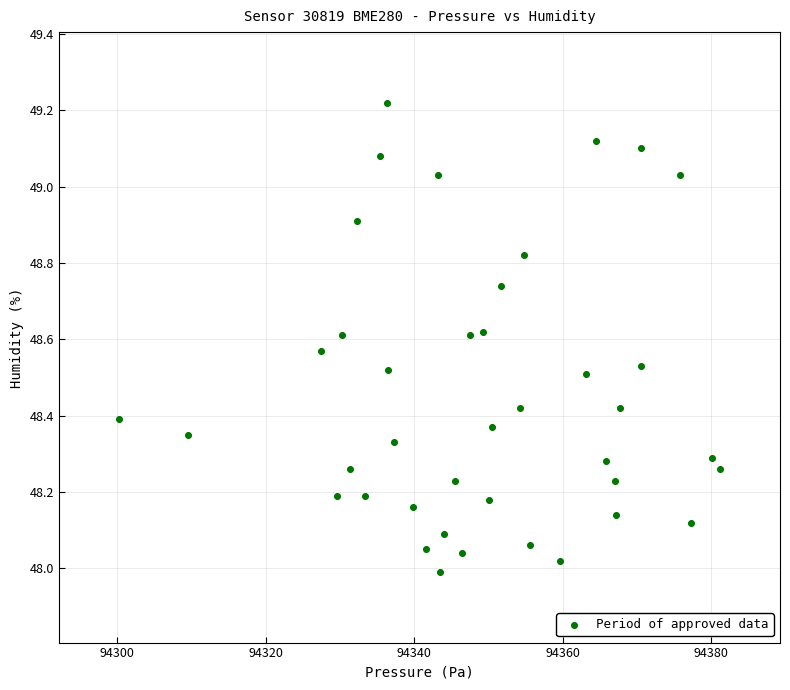

What is the range of Y values (max minus min)?

1.2